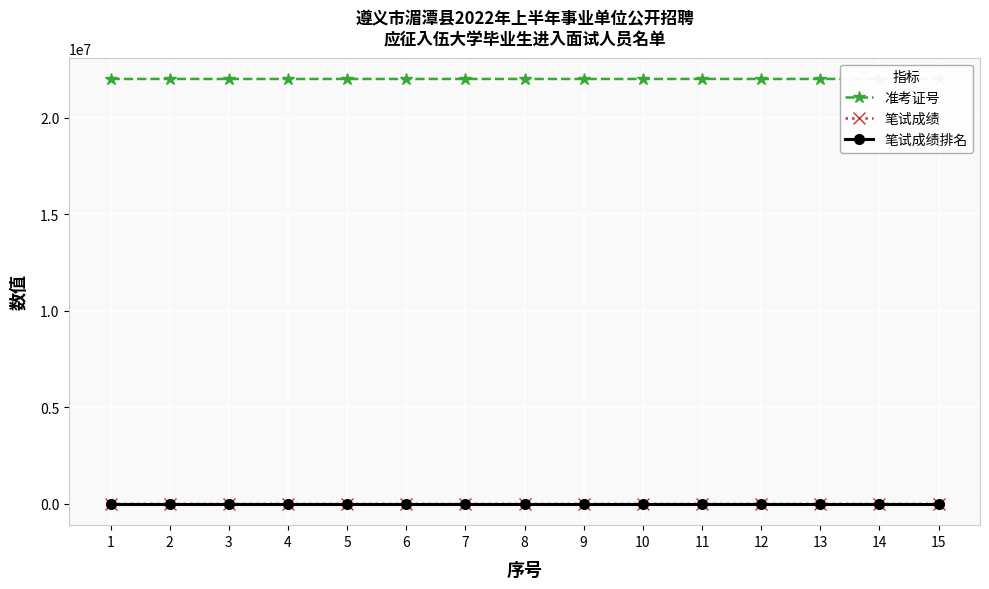

Which series has the largest range (max minus min)?

准考证号